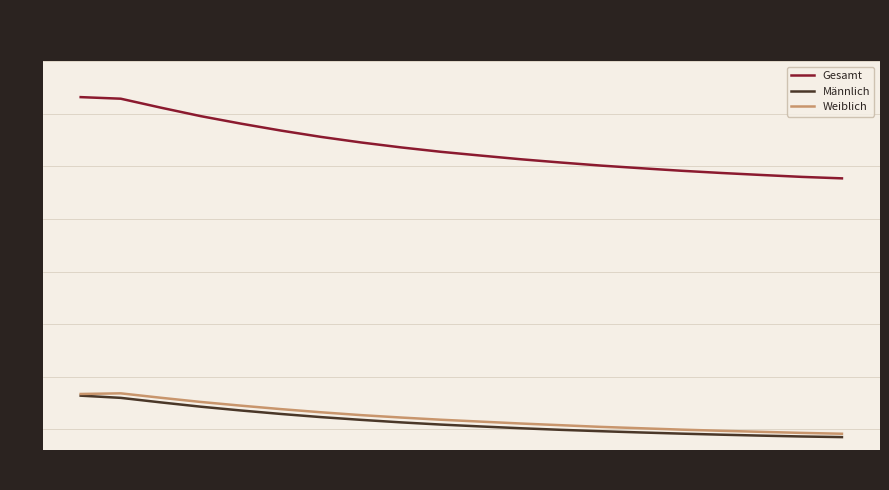

Count the number of data series in this chart.

3